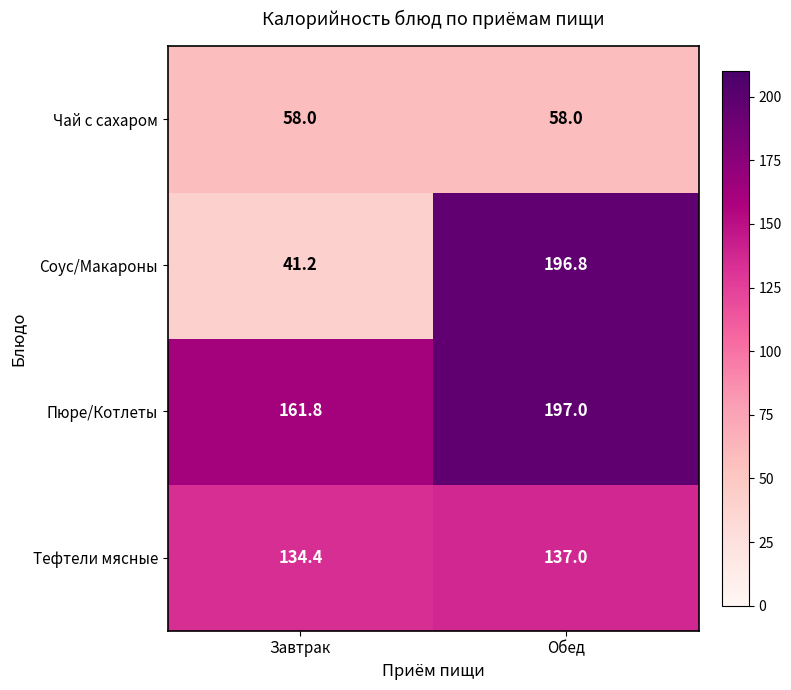

What is the difference between the highest and lowest values at Обед?

139.0